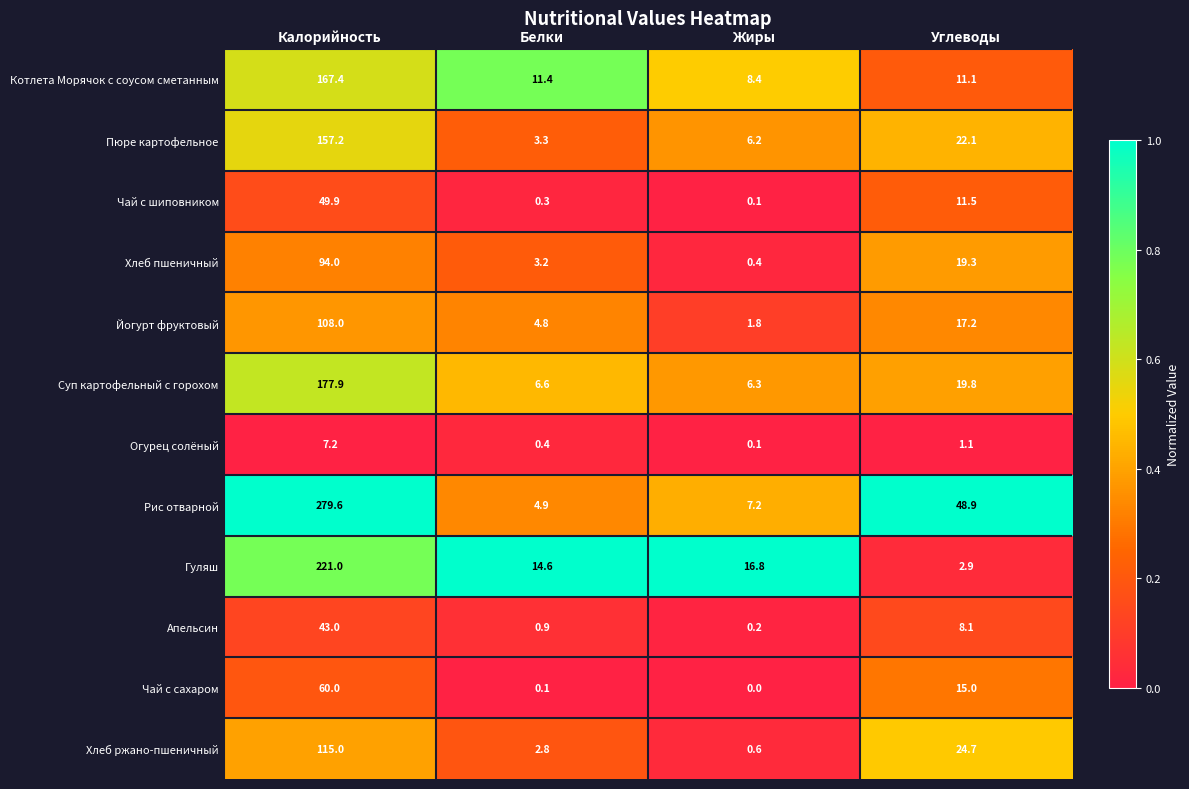

The value of Чай с шиповником at Углеводы is 11.5. True or false?

True